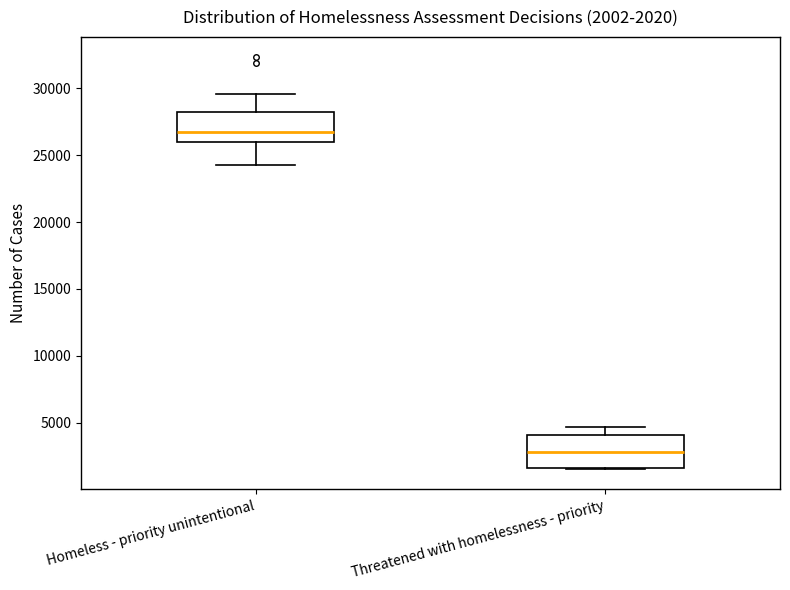

Which box has the lowest median line?

Threatened with homelessness - priority